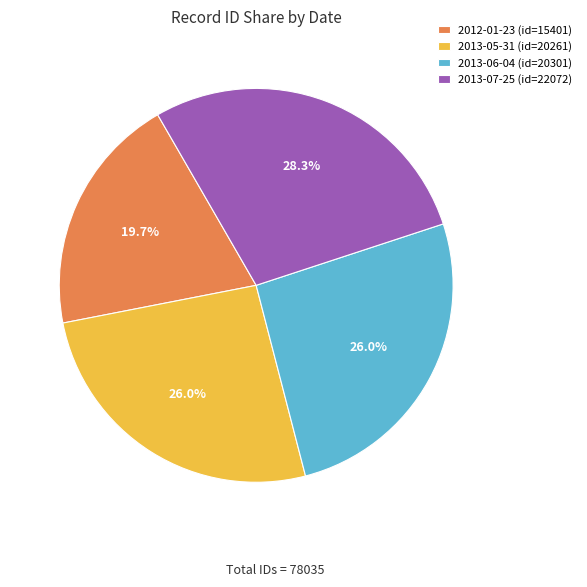

To the nearest percent, what is the average slice percentage?

25%